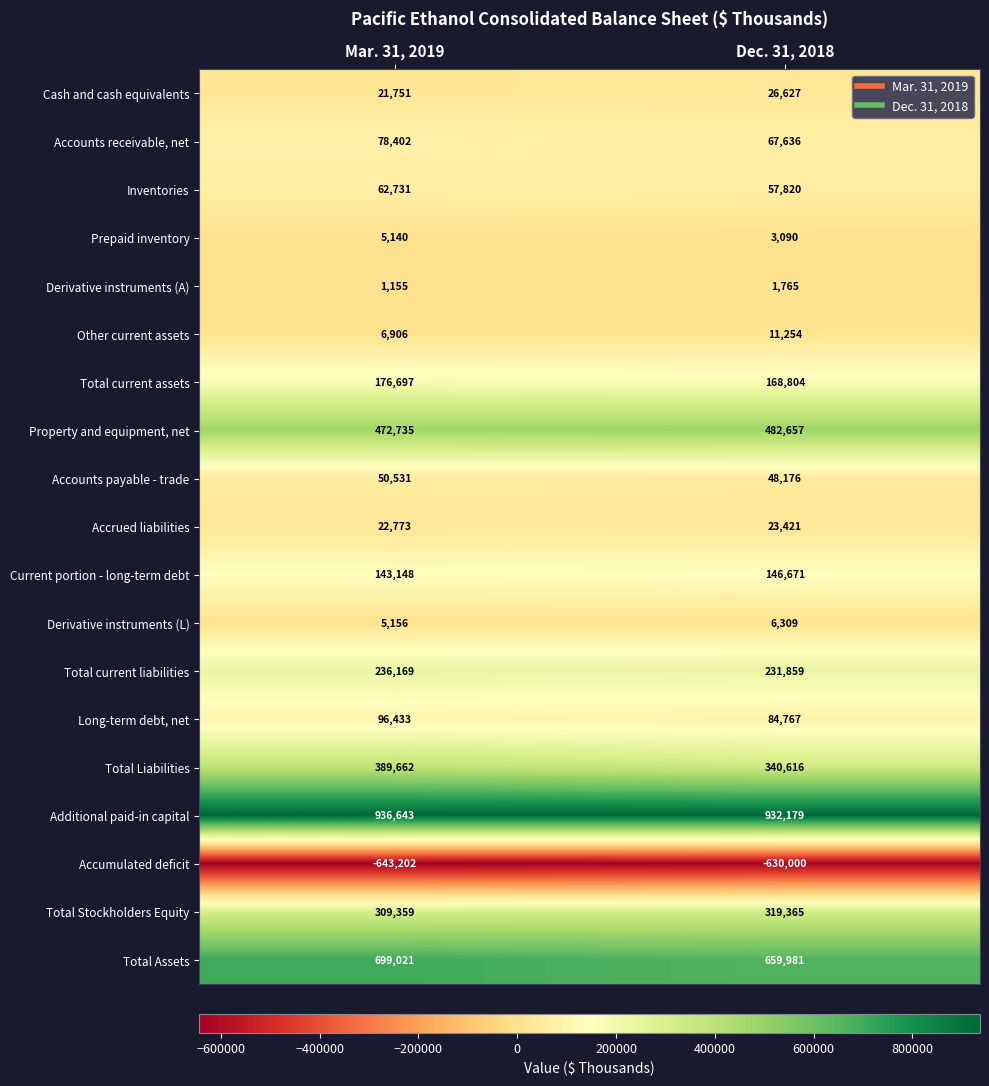

Rank the categories by Current portion - long-term debt value from lowest to highest.

Mar. 31, 2019, Dec. 31, 2018